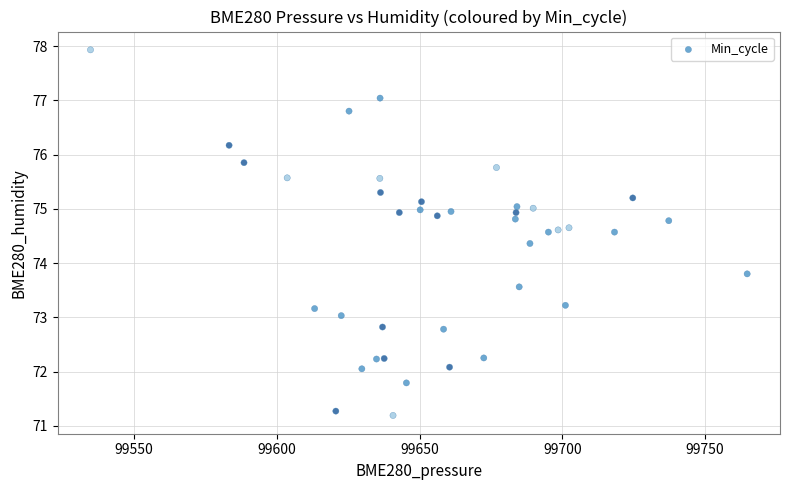

What is the range of Y values (max minus min)?

6.7